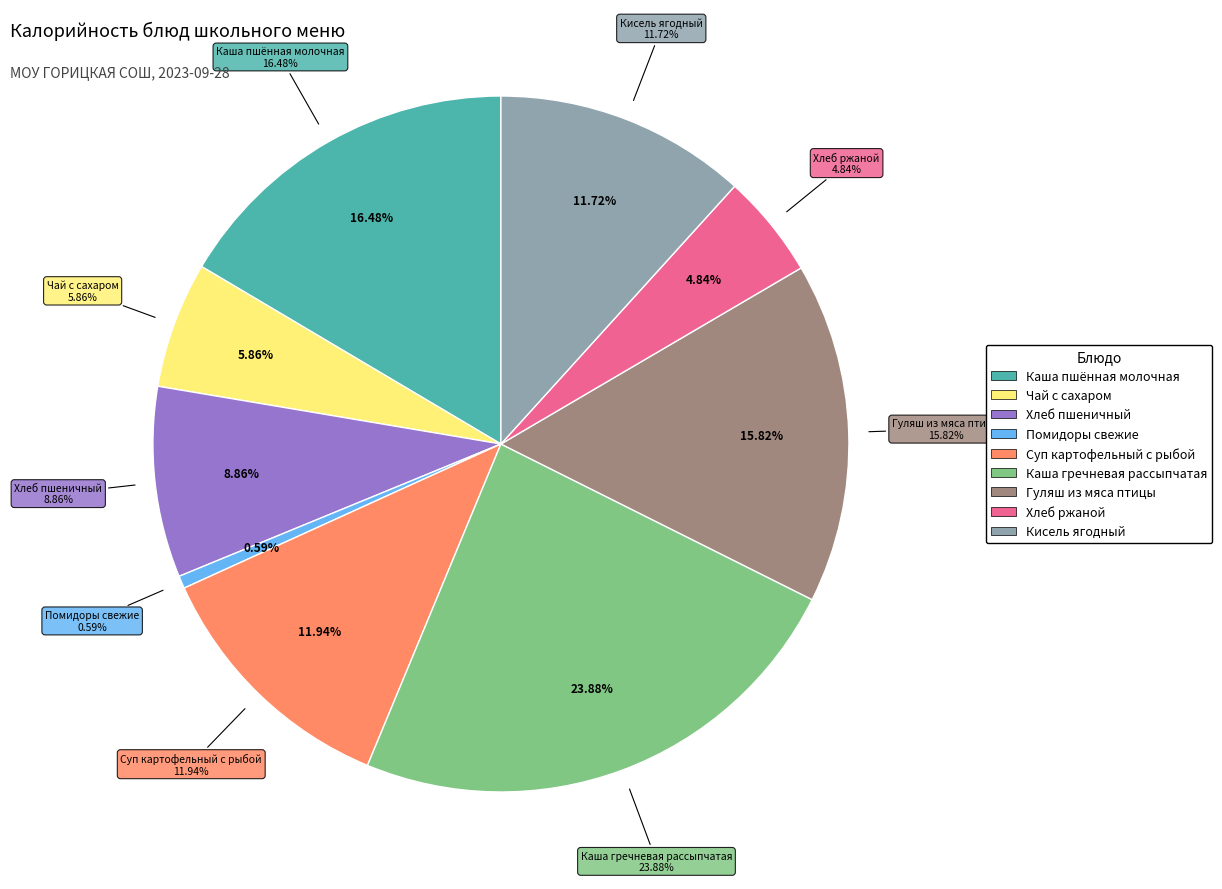

True or false: Каша гречневая рассыпчатая accounts for 33% of the total.

False